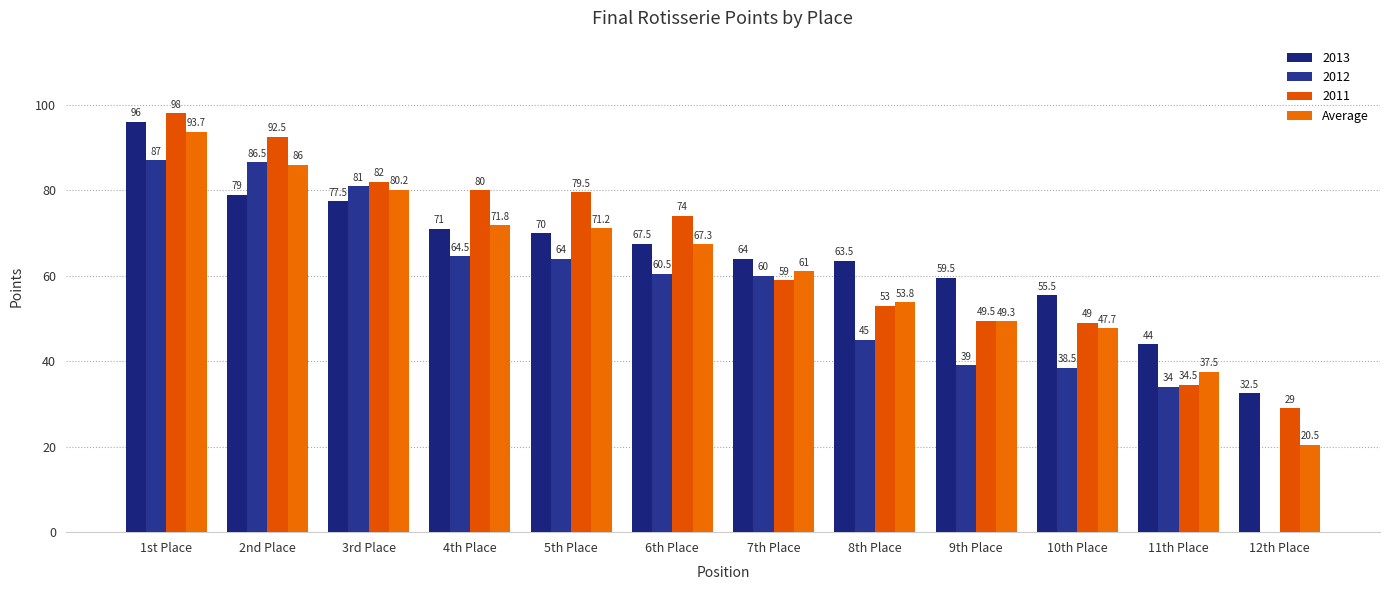

Are the bars horizontal?

No